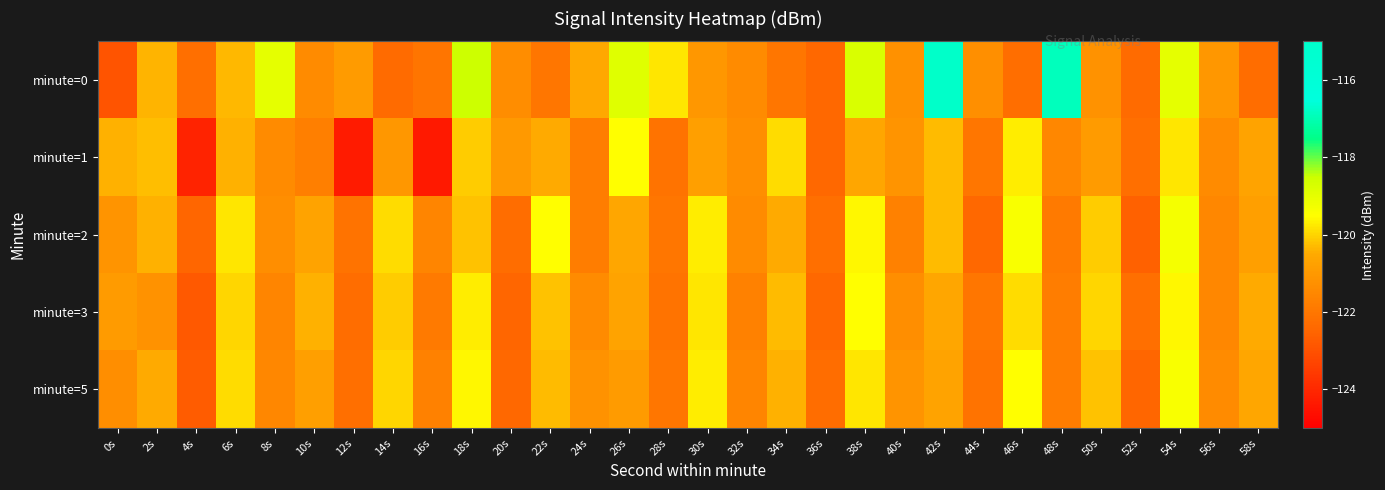

At which category is the sum across all series the highest?

54s